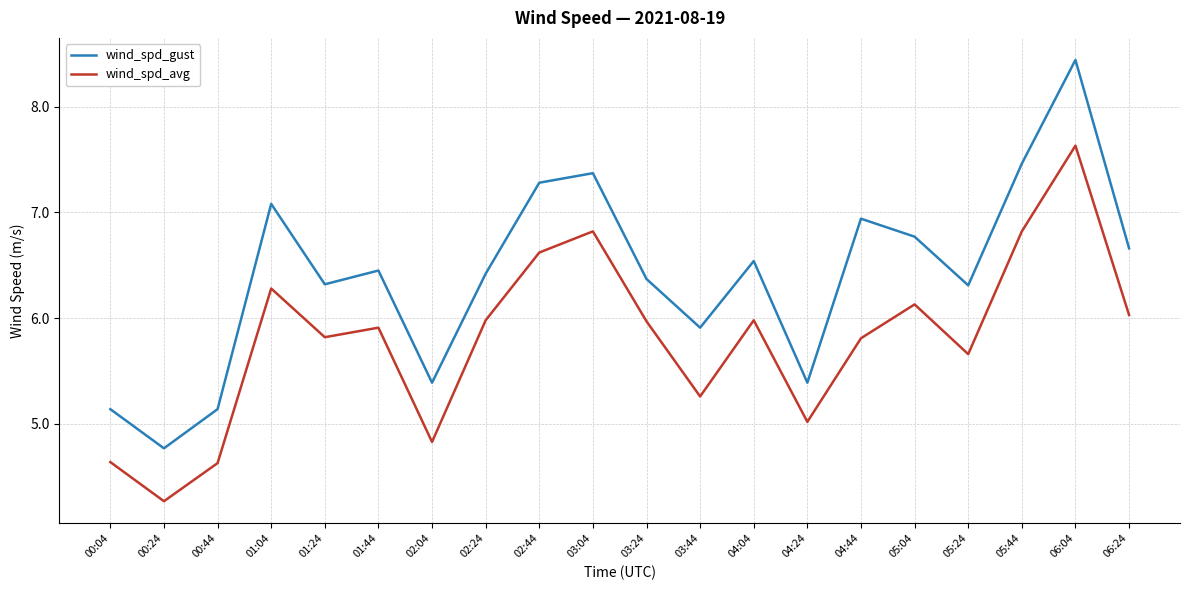

The value of wind_spd_gust at 05:04 is 10.1. True or false?

False